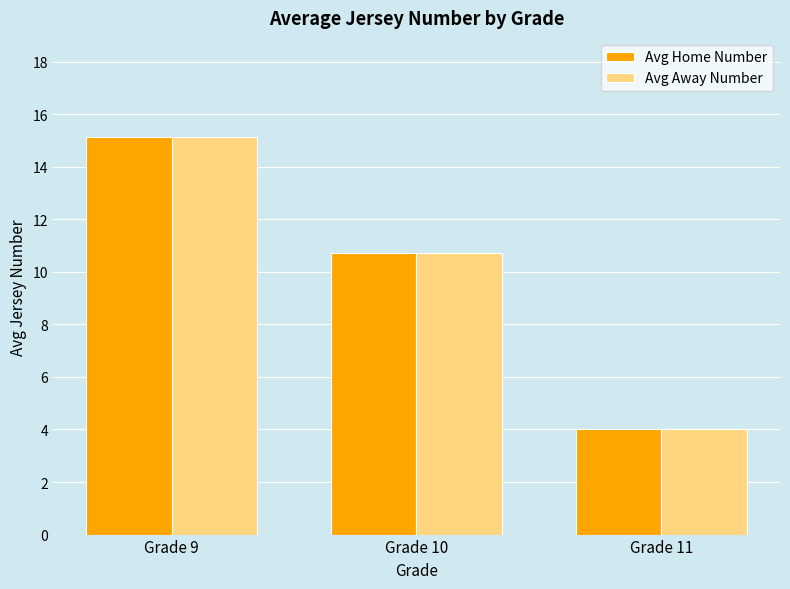

List the labels in order of Avg Home Number value, smallest first.

Grade 11, Grade 10, Grade 9